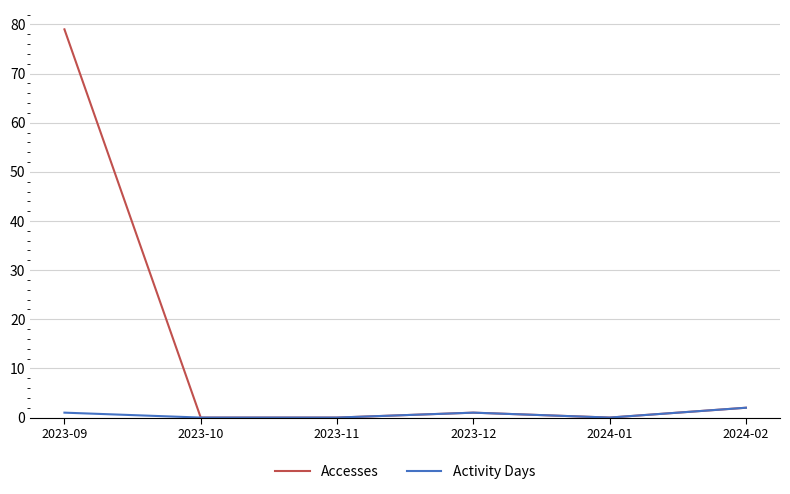

Which label corresponds to the largest value in the chart?

2023-09